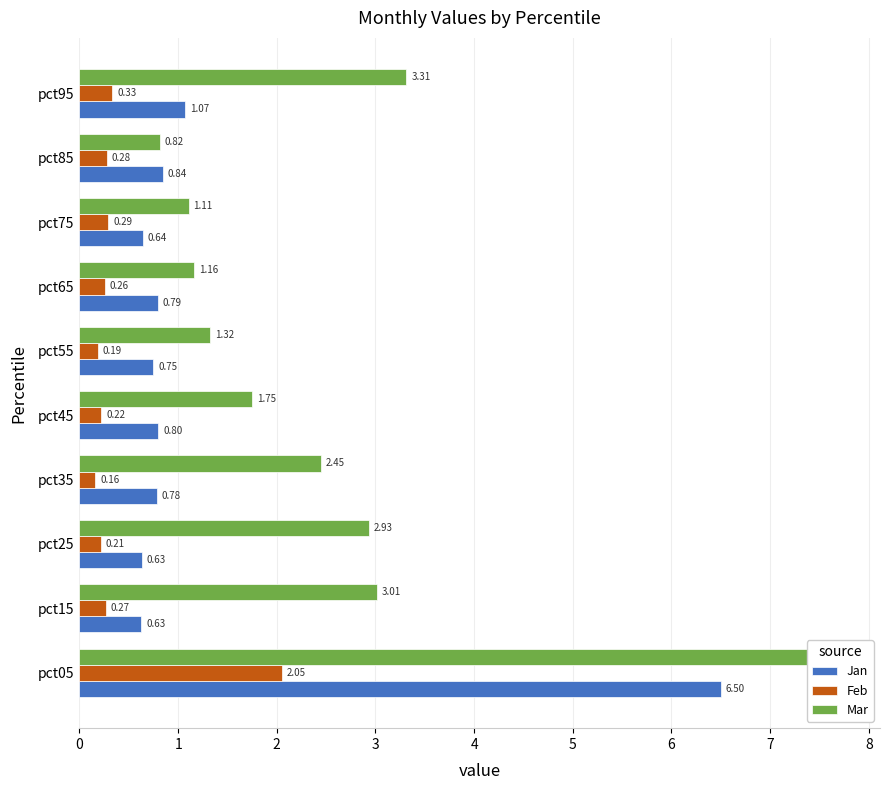

Is it true that Jan equals 0.6 at pct25?

True